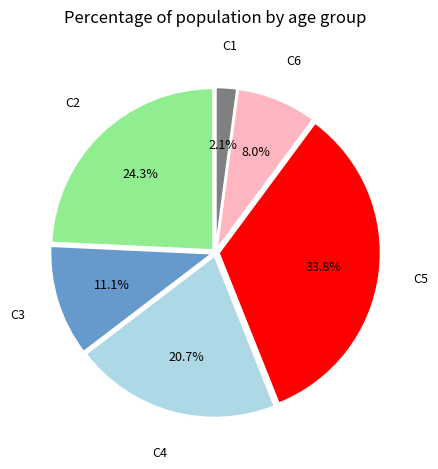

Does any single category account for the majority?

No